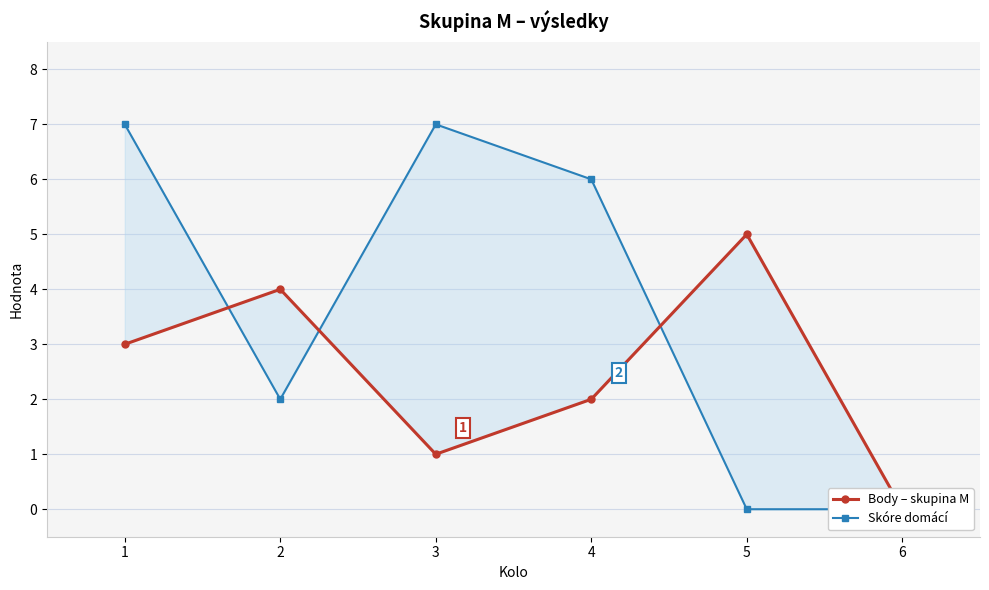

Reading left to right, list all the values displayed in this chart.

Body – skupina M: 3	4	1	2	5	0
Skóre domácí: 7	2	7	6	0	0